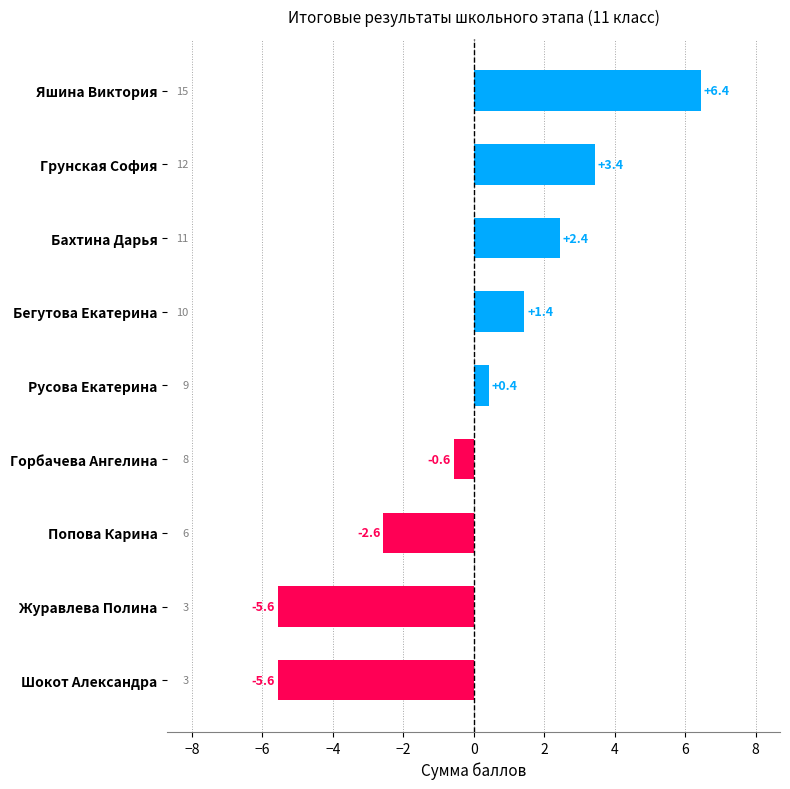

What is the smallest value displayed?

-5.6